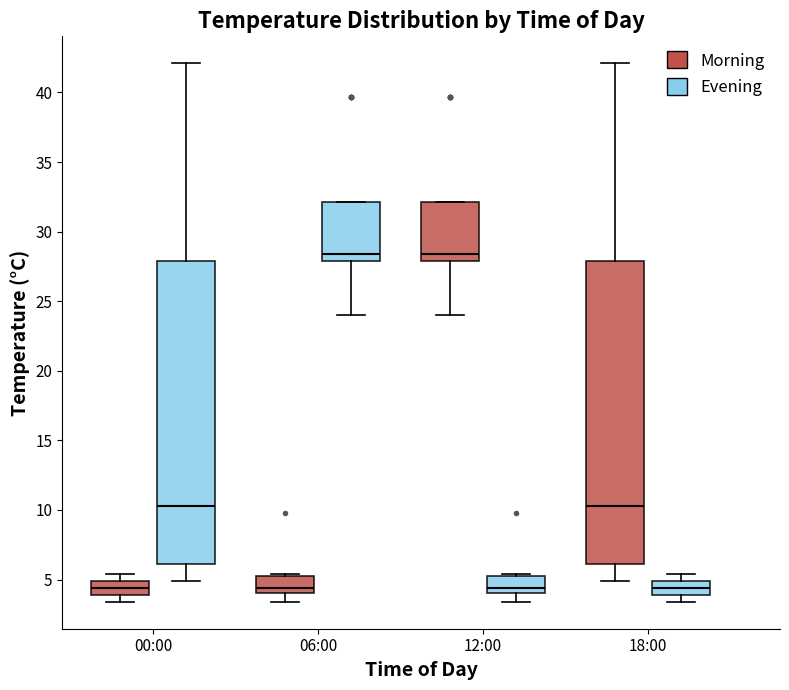

Reading left to right, transcribe this box plot: for each box, give where its median line is, the range the box spans, and where its two whiskers end, as read against the y-axis. The values are not printed on the chart, so give them approximately, as read against the axis.

00:00 (Morning): median 4.5, box 4.0 to 5.0, whiskers 3.5 to 5.5
00:00 (Evening): median 10.5, box 6.0 to 28.0, whiskers 5.0 to 42.0
06:00 (Morning): median 4.5, box 4.0 to 5.5, whiskers 3.5 to 5.5
06:00 (Evening): median 28.5, box 28.0 to 32.0, whiskers 24.0 to 32.0
12:00 (Morning): median 28.5, box 28.0 to 32.0, whiskers 24.0 to 32.0
12:00 (Evening): median 4.5, box 4.0 to 5.5, whiskers 3.5 to 5.5
18:00 (Morning): median 10.5, box 6.0 to 28.0, whiskers 5.0 to 42.0
18:00 (Evening): median 4.5, box 4.0 to 5.0, whiskers 3.5 to 5.5